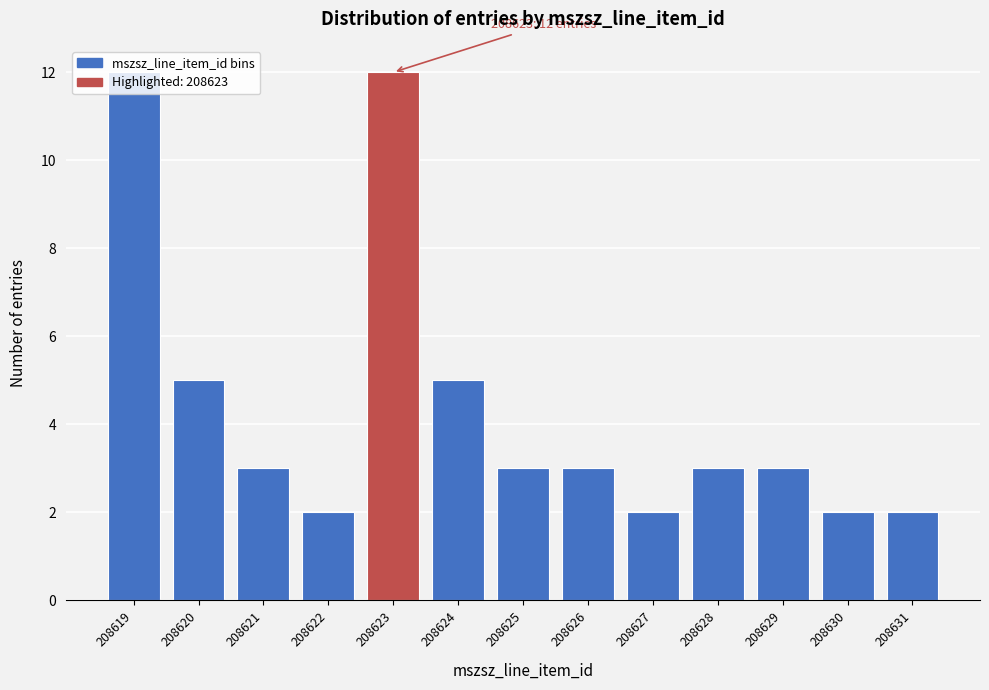

True or false: the data shows 1 at 208621.

False